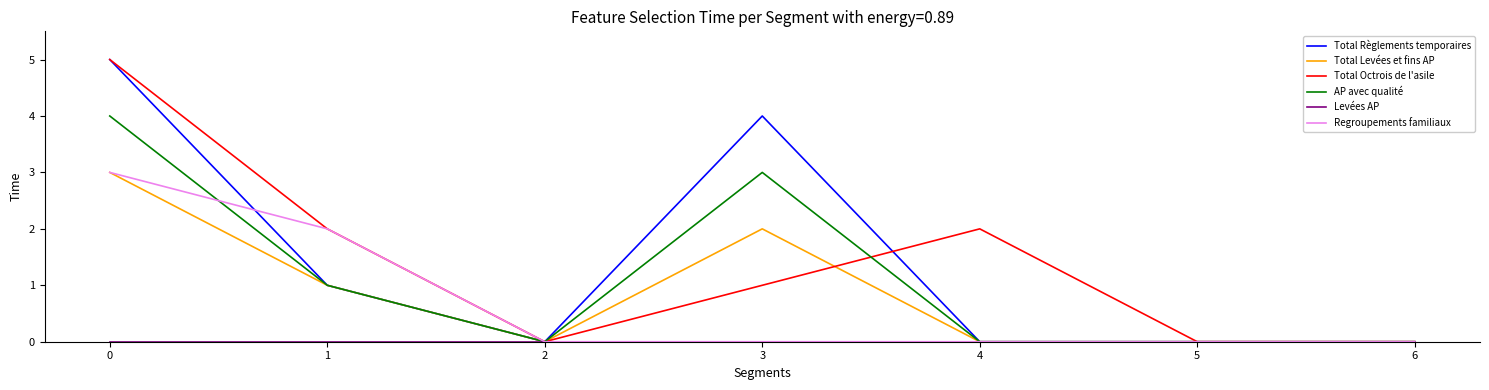

Does the chart have visible grid lines?

No